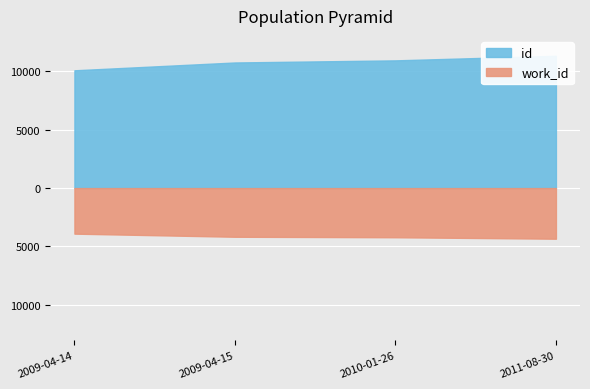

Rank the series at 2010-01-26 from lowest to highest value.

work_id, id